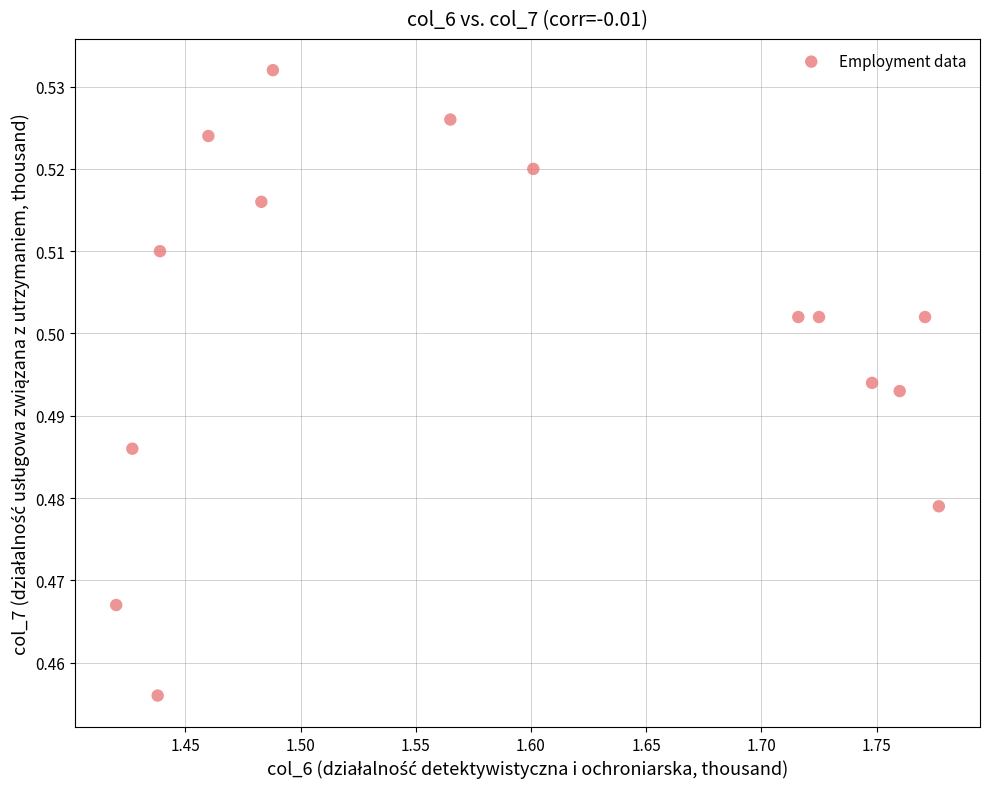

What is the range of X values (max minus min)?

0.4